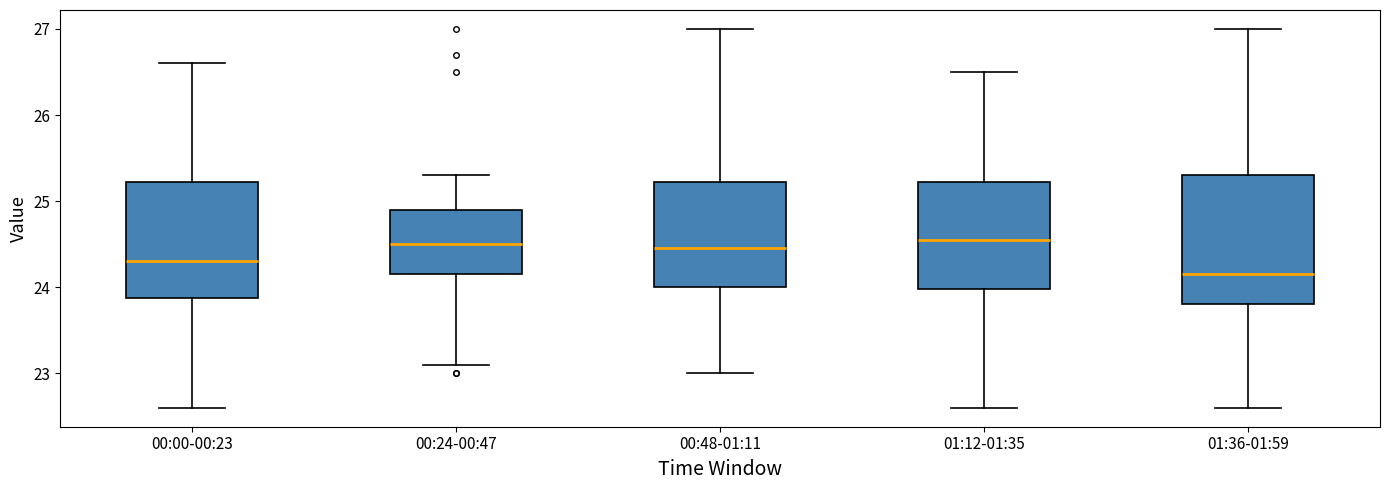

Which box is the tallest, from its lower edge to its upper edge?

01:36-01:59